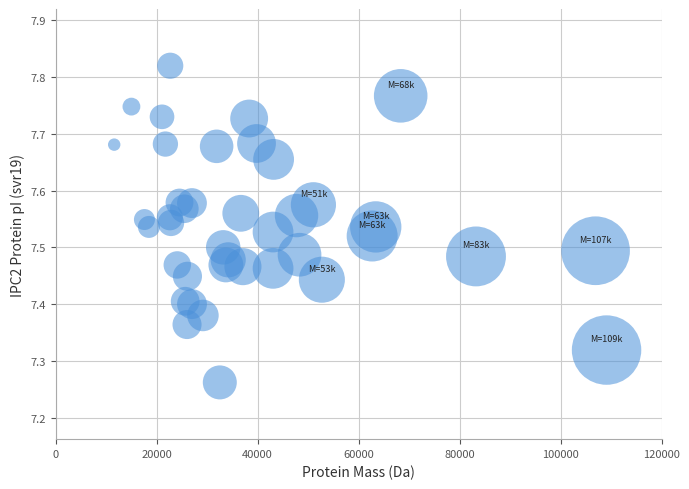

What is the range of Y values (max minus min)?

0.6